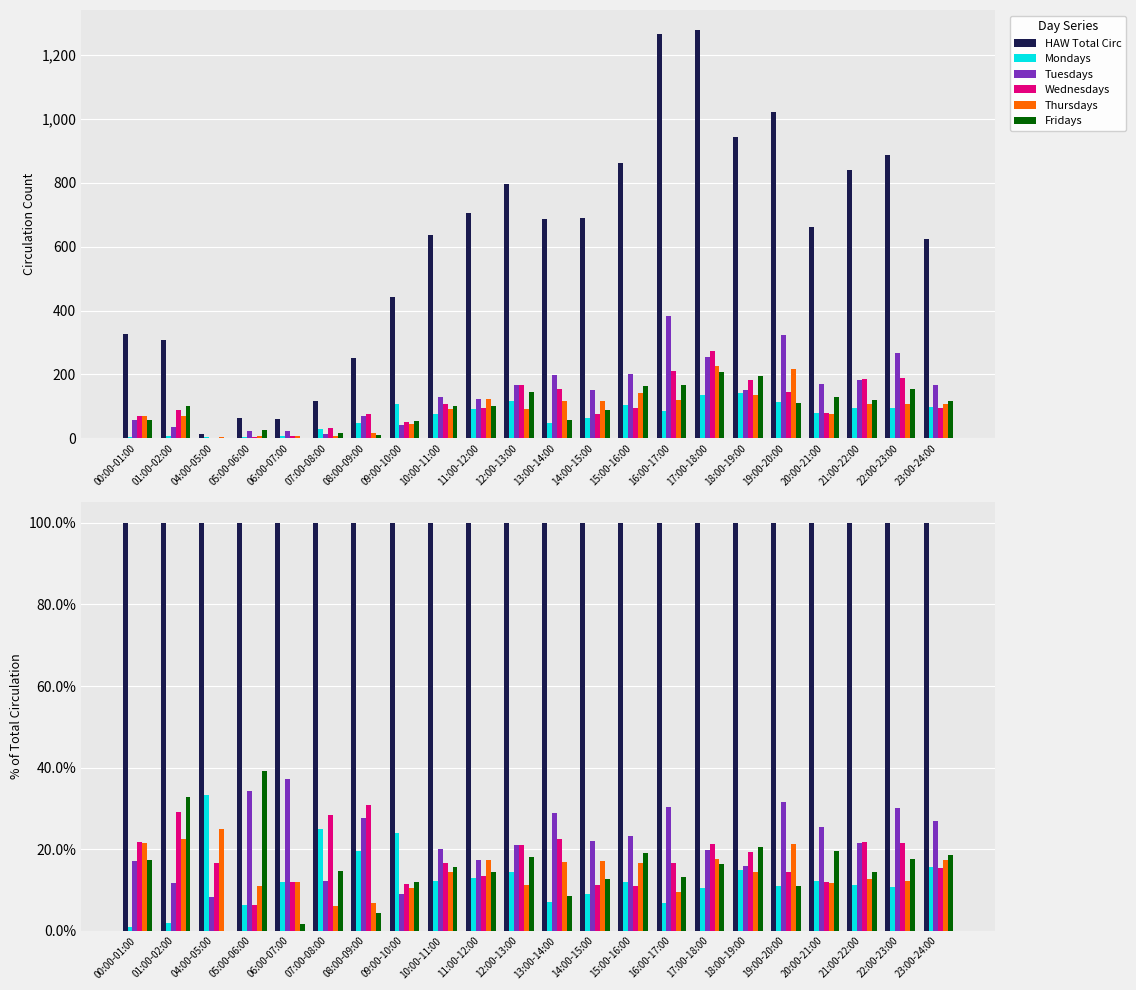

What are all the series names shown in the legend?

HAW Total Circ, Mondays, Tuesdays, Wednesdays, Thursdays, Fridays